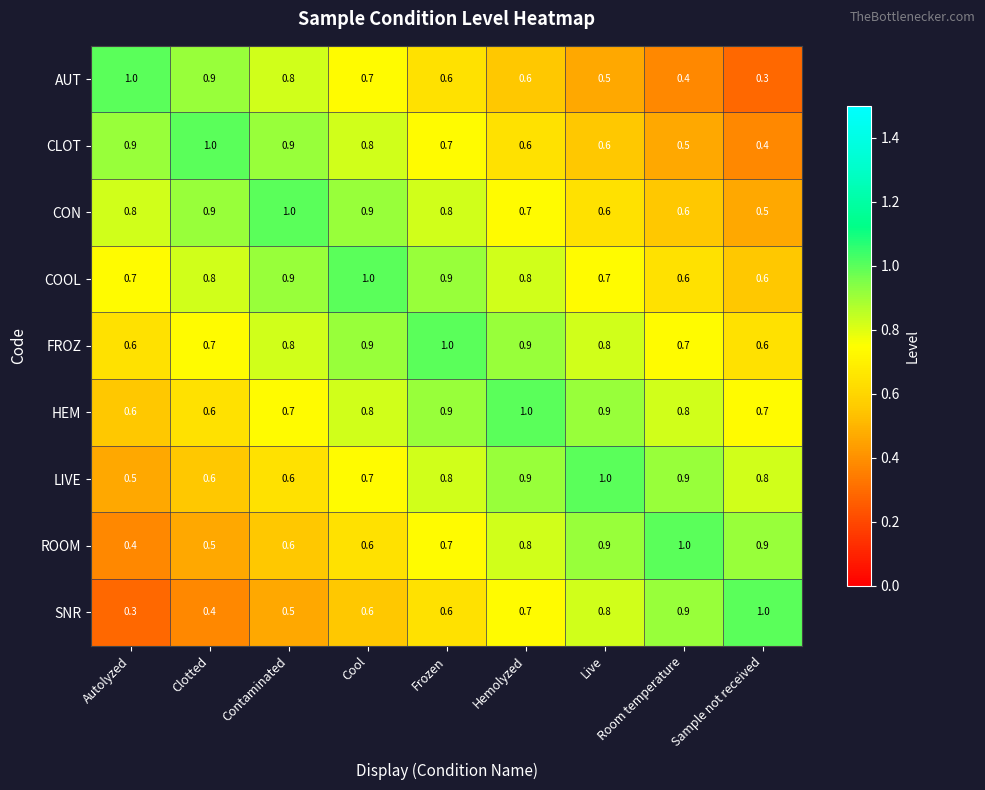

What is the sum of all CON values?

6.8